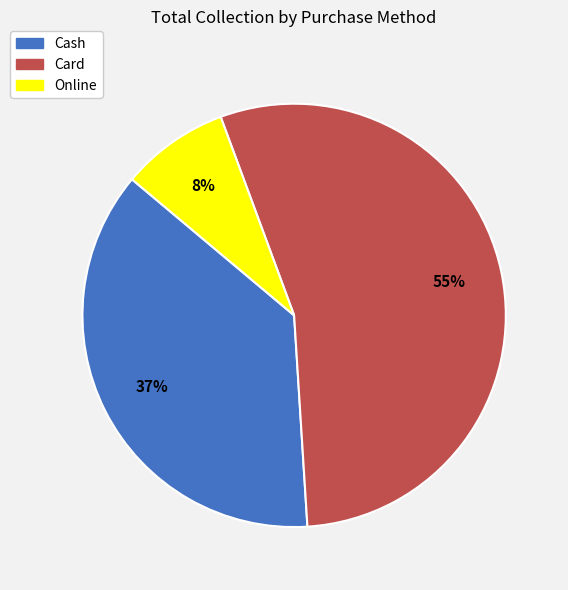

The Cash slice represents 26% of the pie. True or false?

False